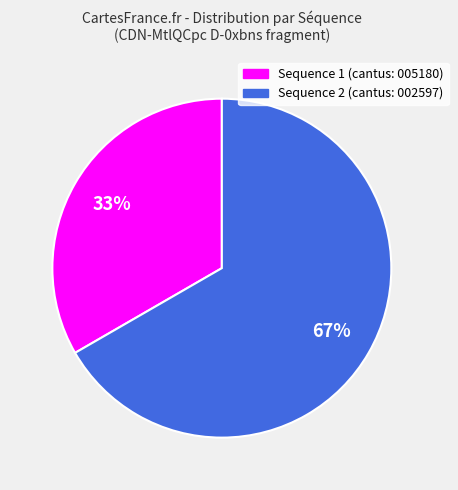

To the nearest percent, what is the combined percentage of Sequence 2 (cantus: 002597) and Sequence 1 (cantus: 005180)?

100%